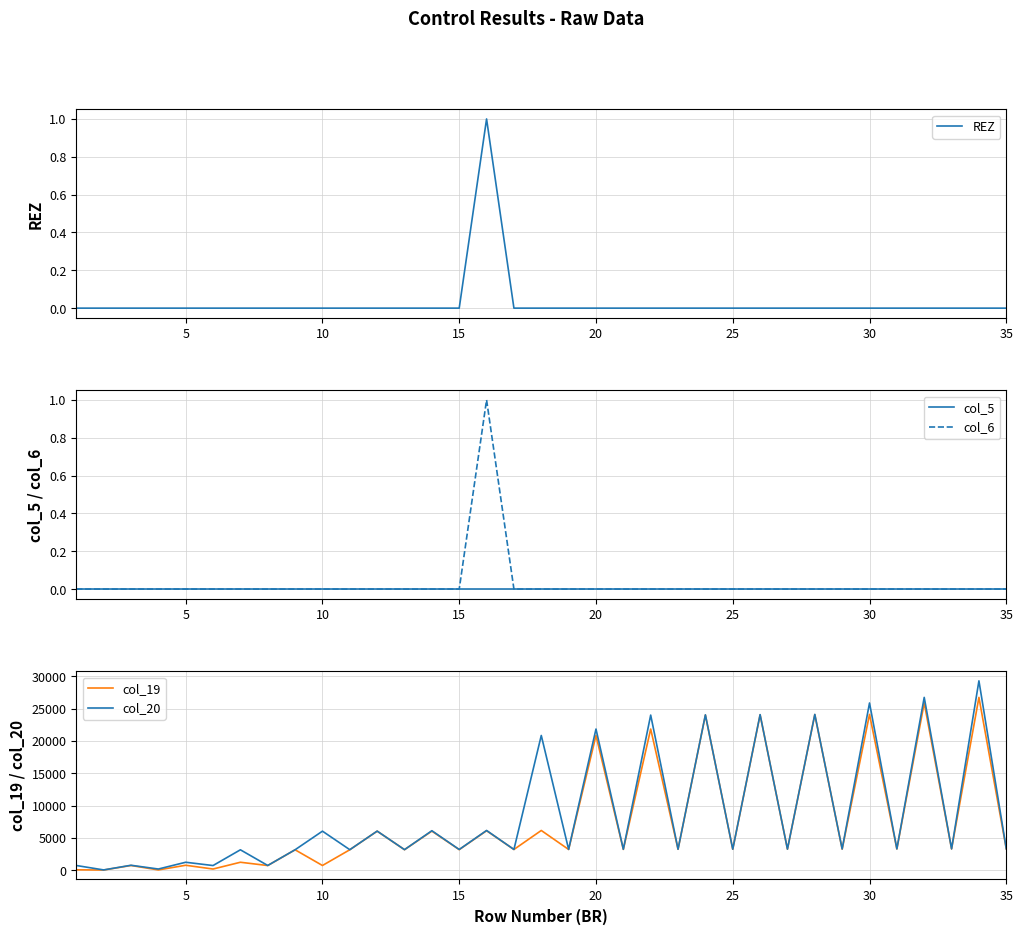

How many data points does each series have?

35